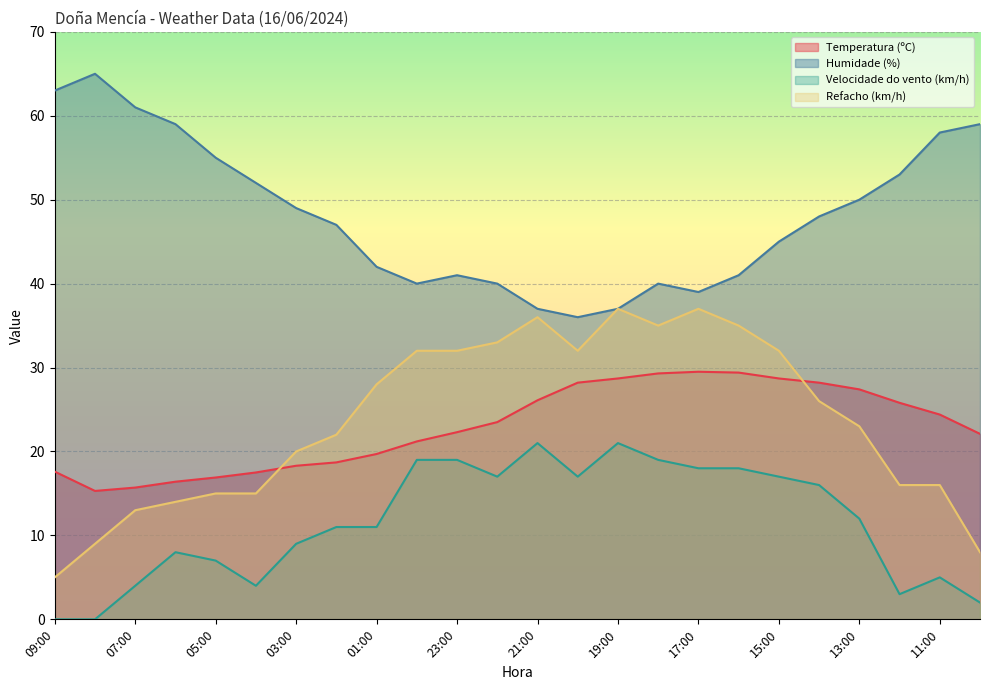

What are all the series names shown in the legend?

Temperatura (ºC), Humidade (%), Velocidade do vento (km/h), Refacho (km/h)